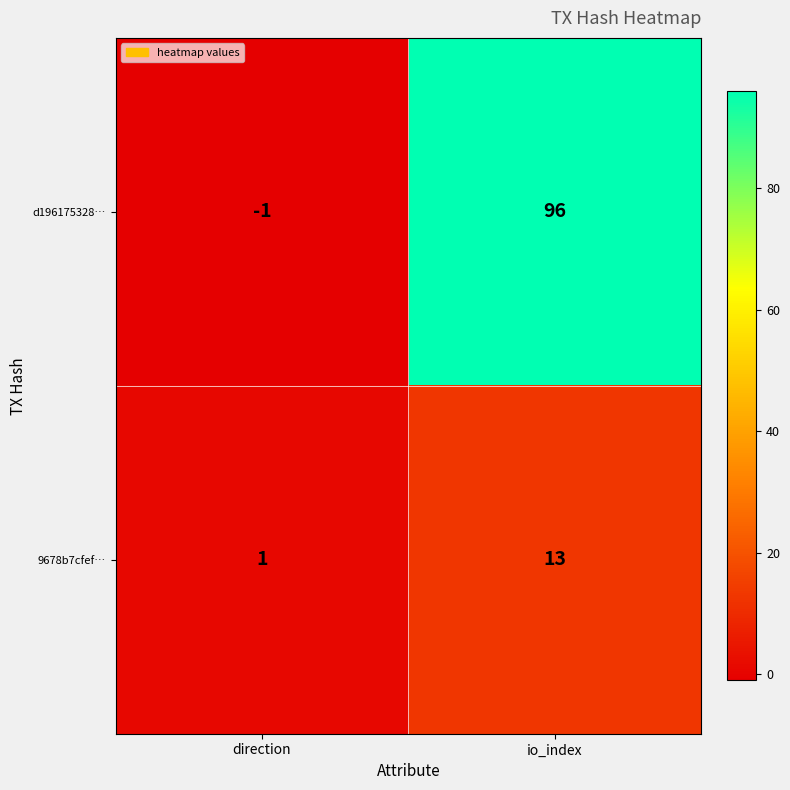

Reading left to right, list all the values displayed in this chart.

d196175328…: -1	96
9678b7cfef…: 1	13